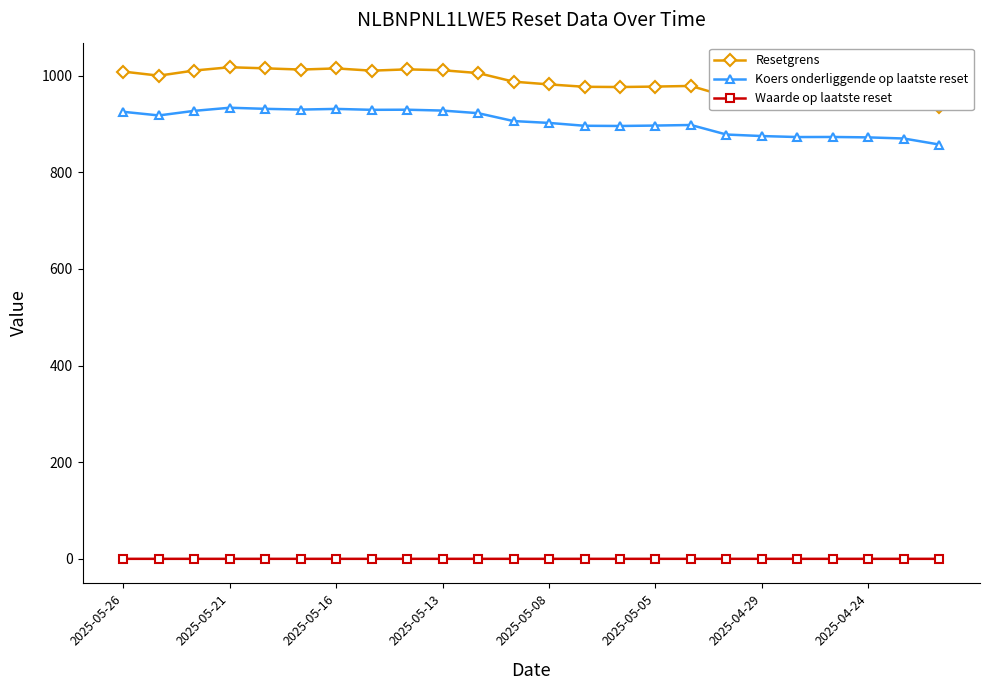

In Resetgrens, how many points are lower than both neighbors (excluding endpoints)?

4